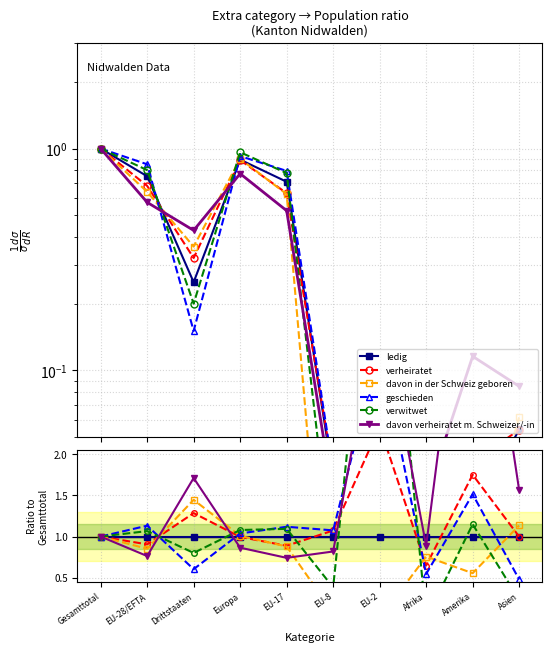

Which series has the widest spread of values?

verwitwet